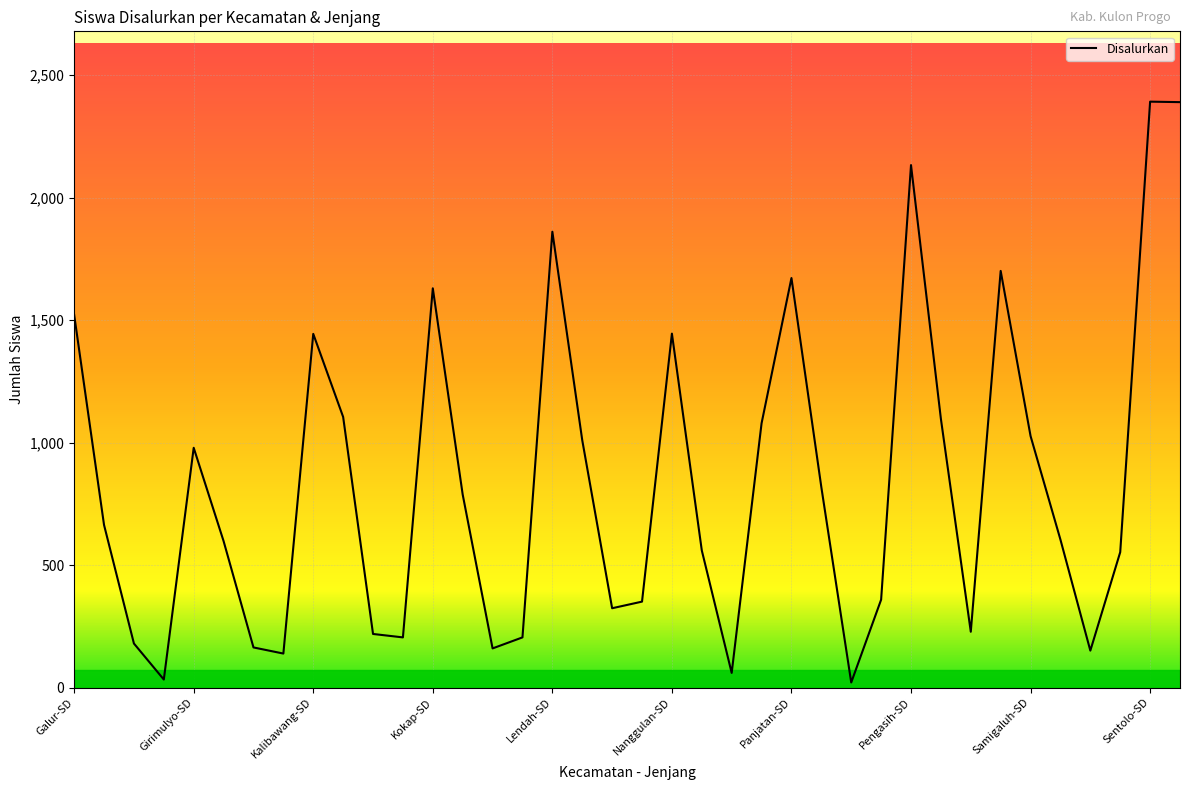

What is the greatest value displayed?

2392